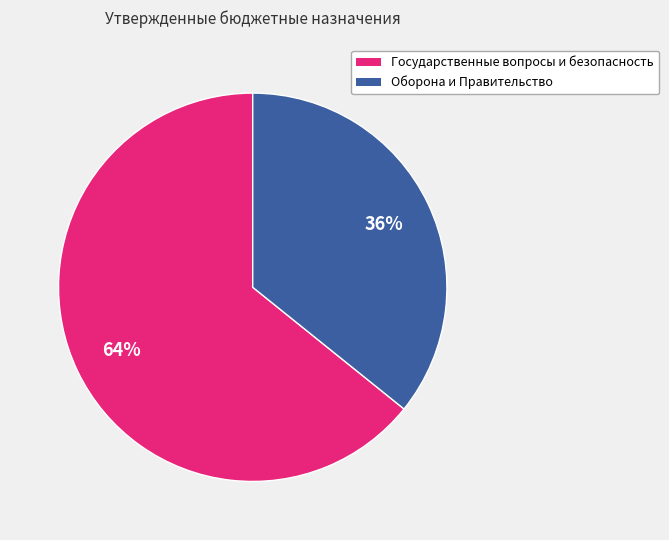

What is the smallest slice in the pie chart?

Оборона и Правительство